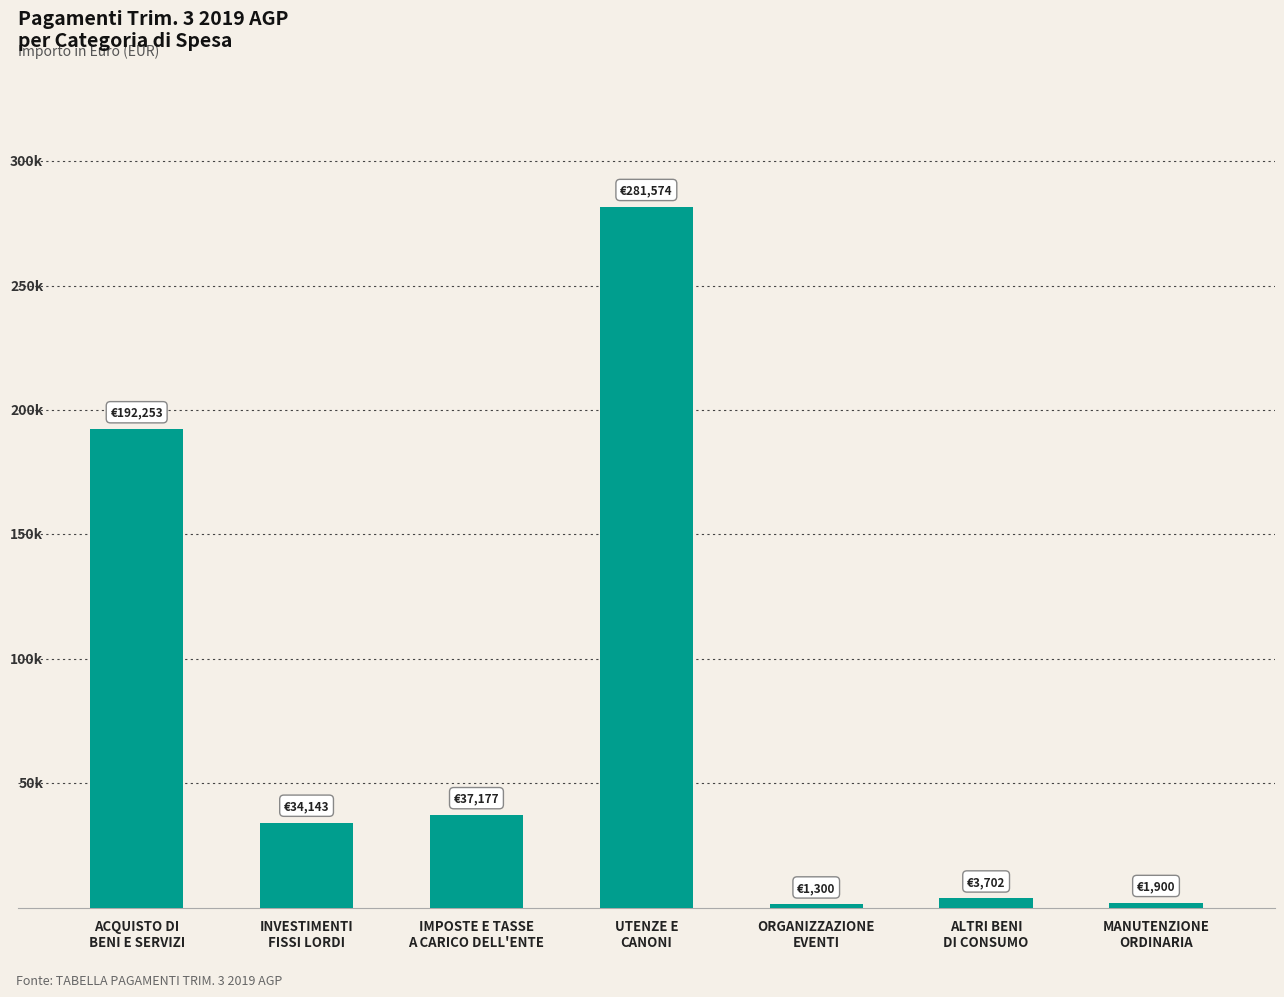

Reading left to right, list all the values displayed in this chart.

ACQUISTO DI
BENI E SERVIZI=192252.9	INVESTIMENTI
FISSI LORDI=34142.9	IMPOSTE E TASSE
A CARICO DELL'ENTE=37177.0	UTENZE E
CANONI=281573.7	ORGANIZZAZIONE
EVENTI=1300.5	ALTRI BENI
DI CONSUMO=3702.3	MANUTENZIONE
ORDINARIA=1900.0